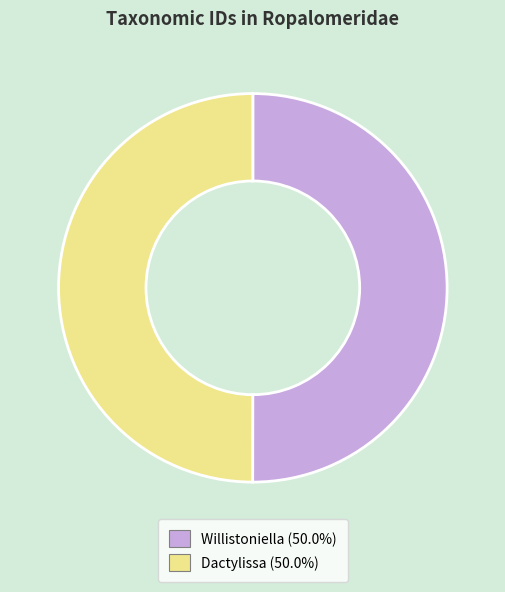

How many segments does this pie chart have?

2